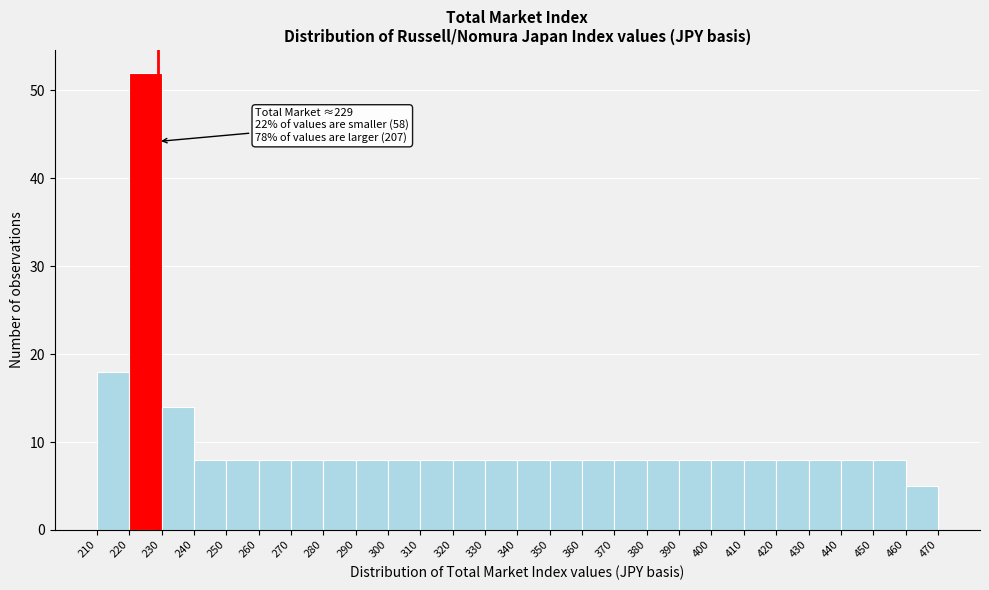

Which range on the x-axis has the tallest bar?

220 to 230